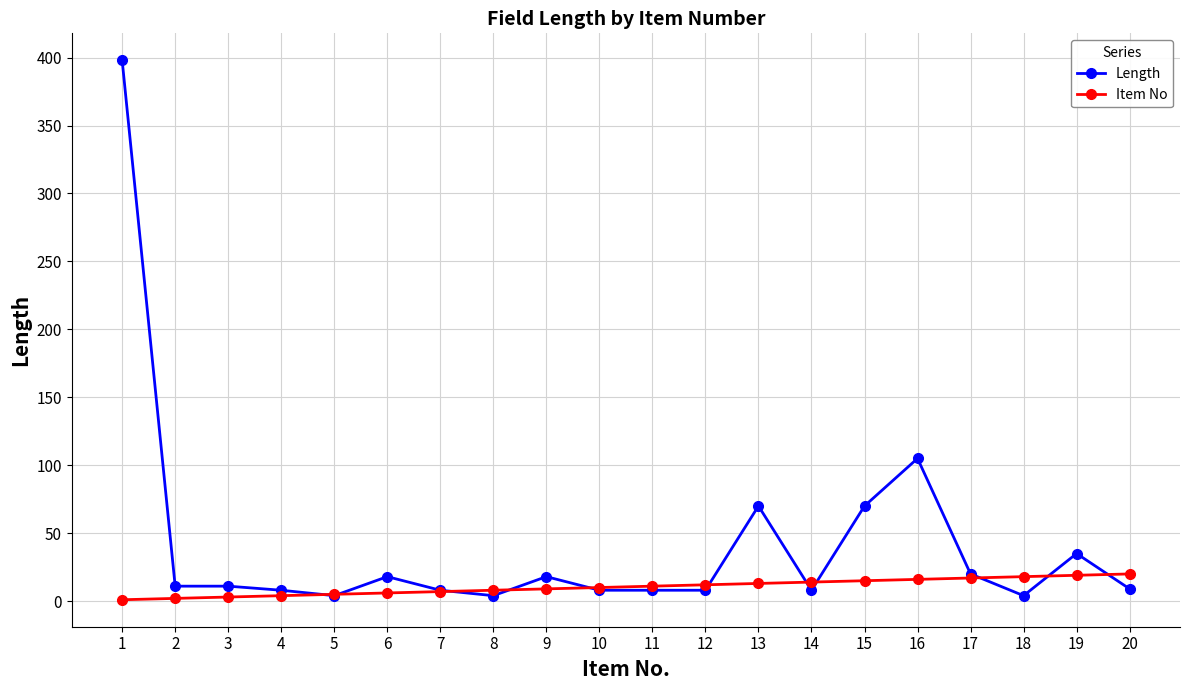

Is the value of Item No at 11 greater than the value of Length at 19?

No